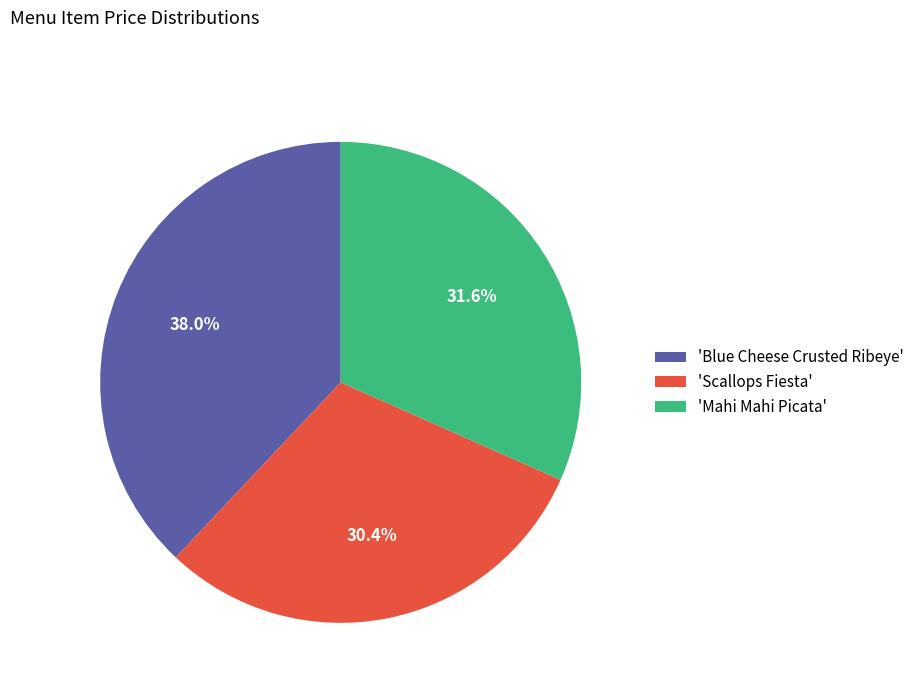

Which has a higher value, 'Blue Cheese Crusted Ribeye' or 'Scallops Fiesta'?

'Blue Cheese Crusted Ribeye'